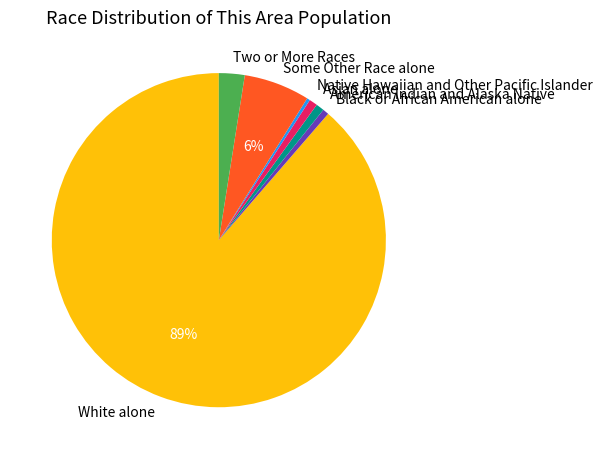

Which slice represents more than half of the pie?

White alone